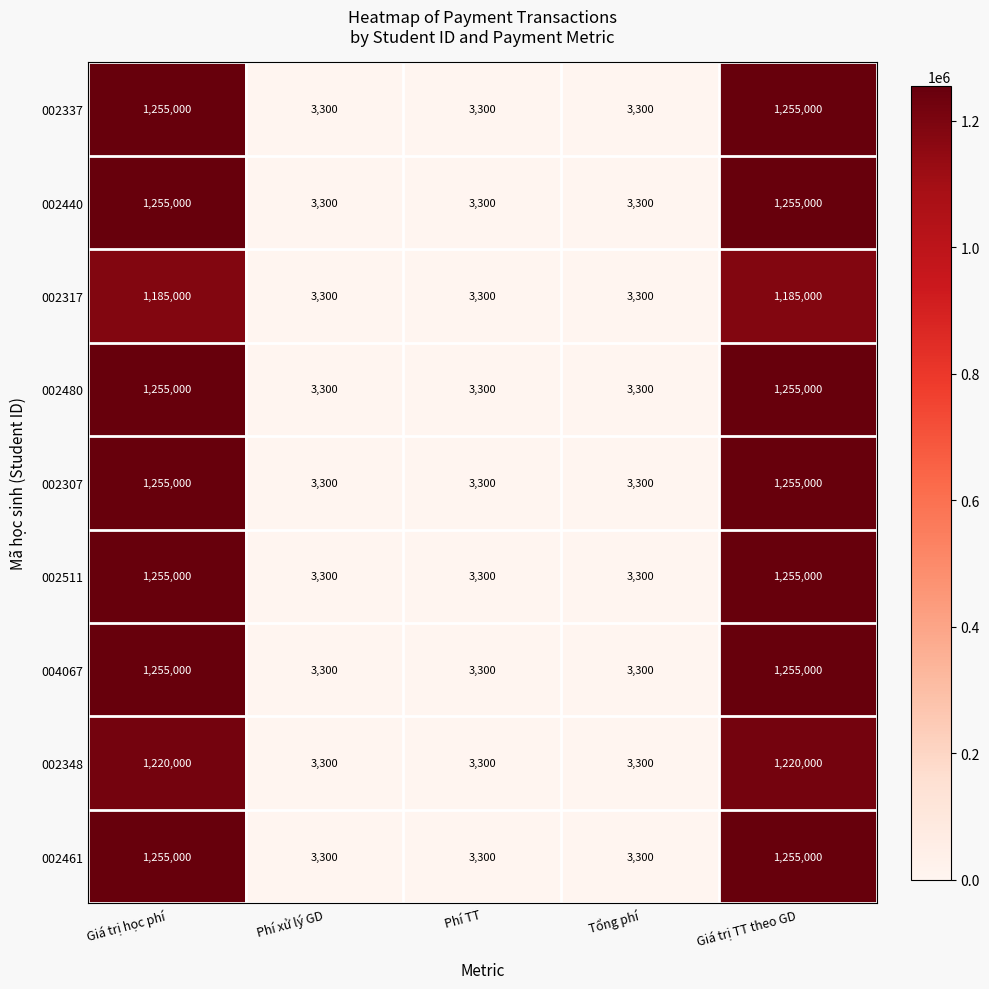

The 002480 series shows 1255000 at Giá trị học phí. True or false?

True